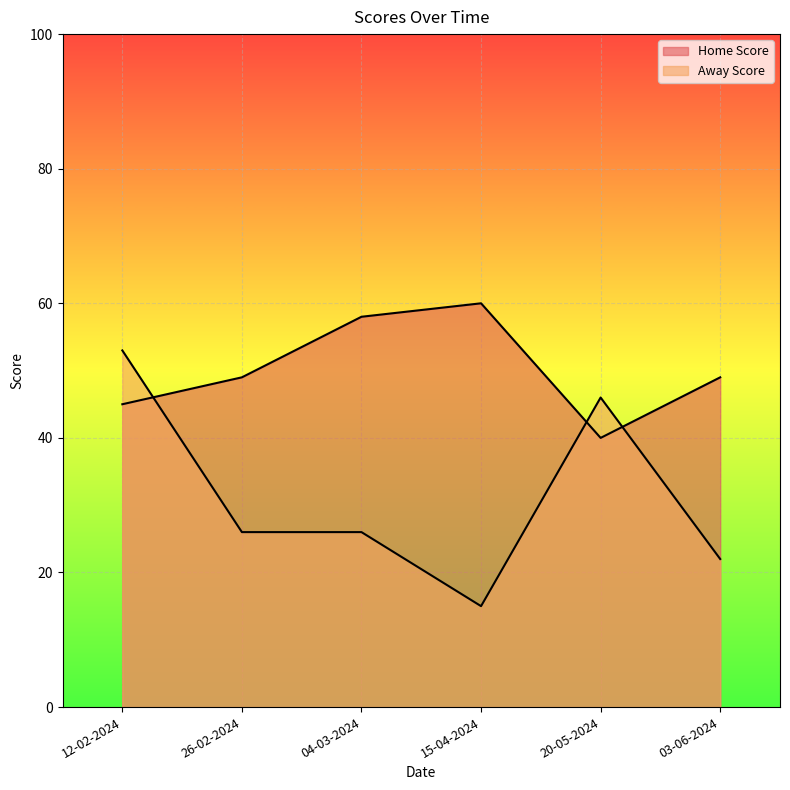

List the labels in order of Away Score value, smallest first.

15-04-2024, 03-06-2024, 26-02-2024, 04-03-2024, 20-05-2024, 12-02-2024